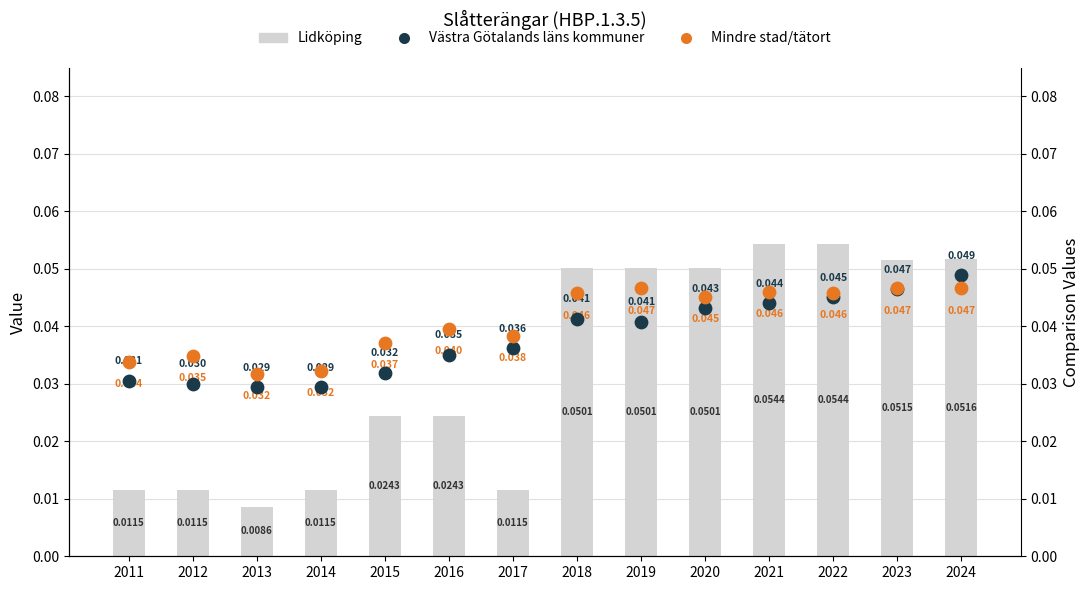

Which series has the largest total across all categories?

Mindre stad/tätort